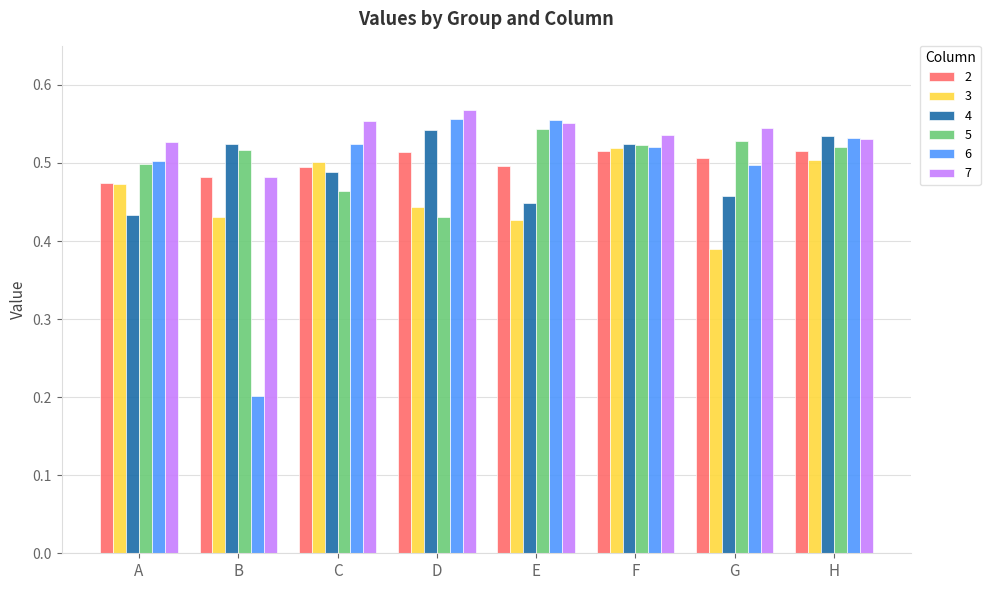

Which category has the lowest value across all series?

B